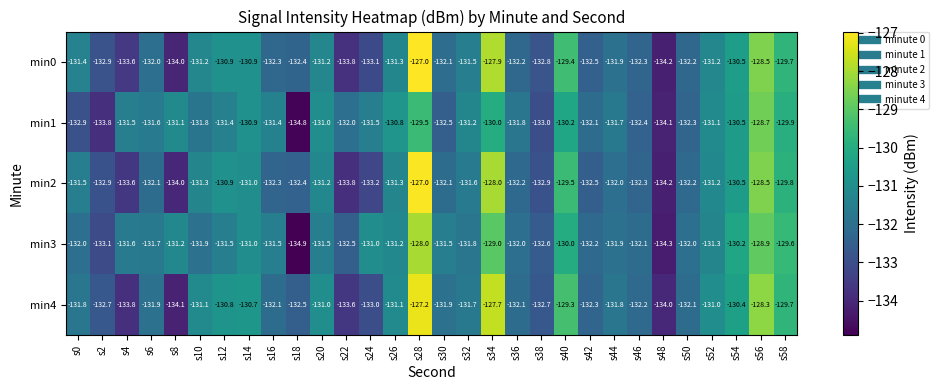

What value does the min0 series have at s40?

-129.4